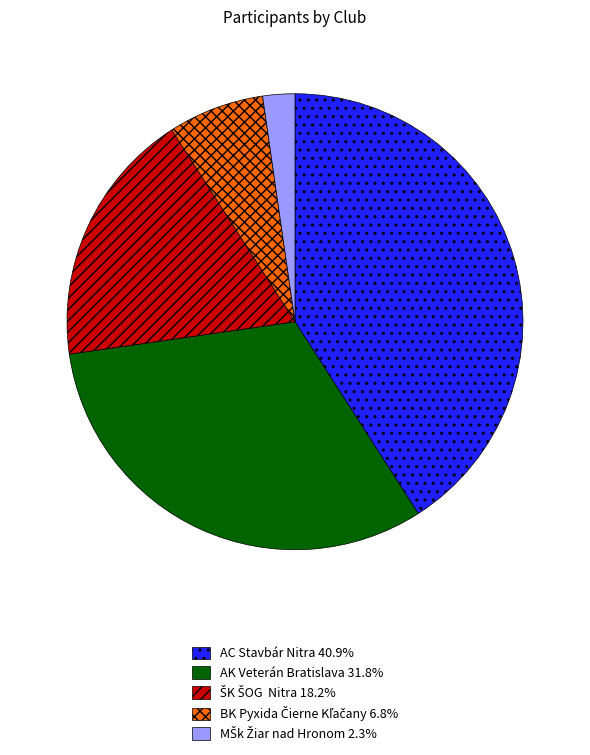

Does AK Veterán Bratislava represent more than half of the total?

No